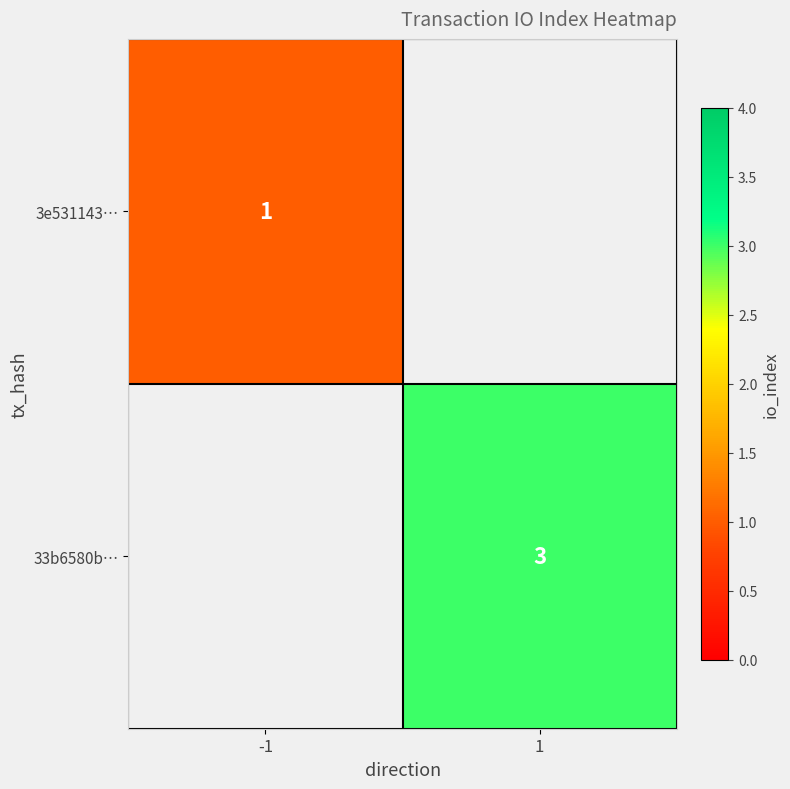

The value of 33b6580b… at 1 is 5. True or false?

False